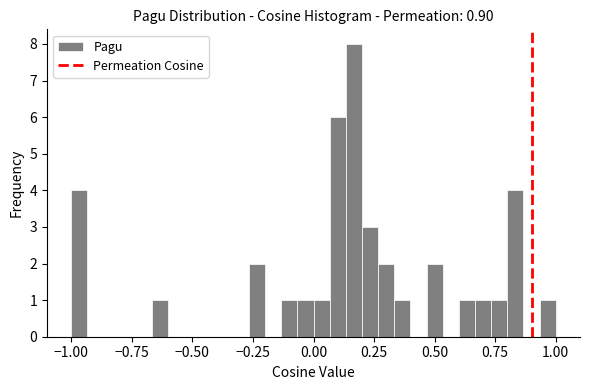

Read against the x-axis, roughly where is the centre of the tallest bar?

0.15